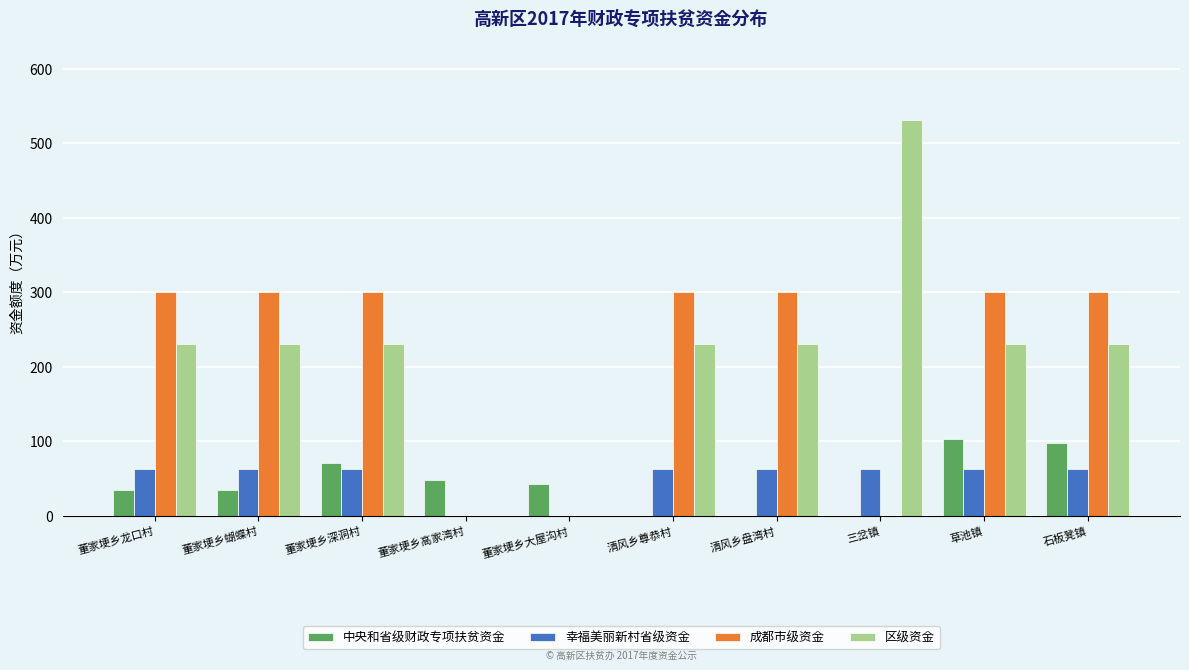

What is the sum of the 幸福美丽新村省级资金 values at 清风乡盘湾村 and 董家埂乡大屋沟村?

62.0